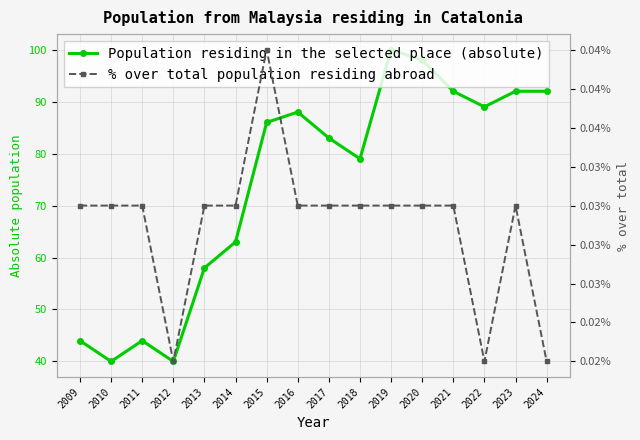

Reading right to left, extract all data points from this chart.

Population residing in the selected place (absolute): 92.0	92.0	89.0	92.0	98.0	100.0	79.0	83.0	88.0	86.0	63.0	58.0	40.0	44.0	40.0	44.0
% over total population residing abroad: 0.0	0.0	0.0	0.0	0.0	0.0	0.0	0.0	0.0	0.0	0.0	0.0	0.0	0.0	0.0	0.0